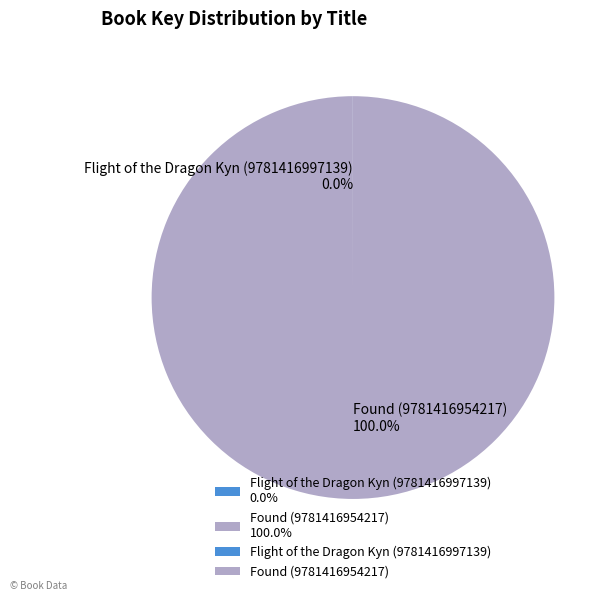

Is there any slice that represents more than half of the pie?

Yes